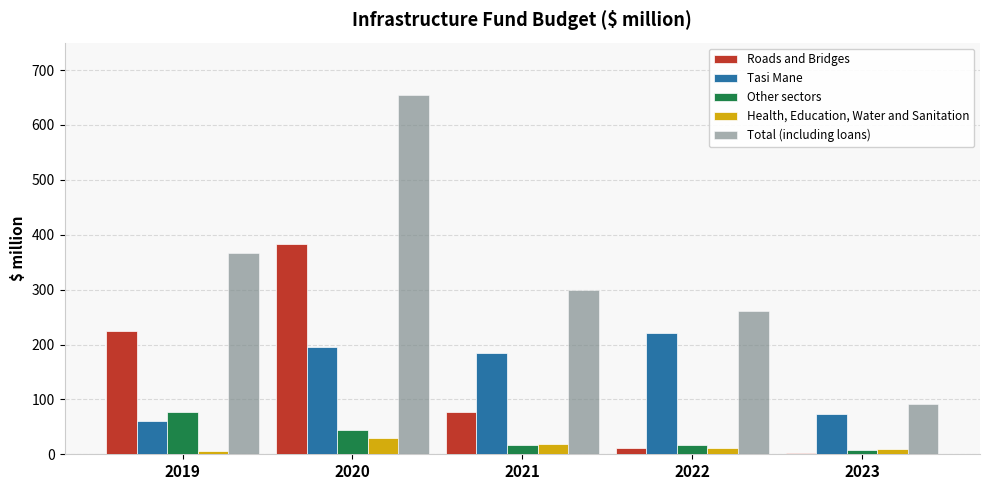

Does the chart contain stacked bars?

No